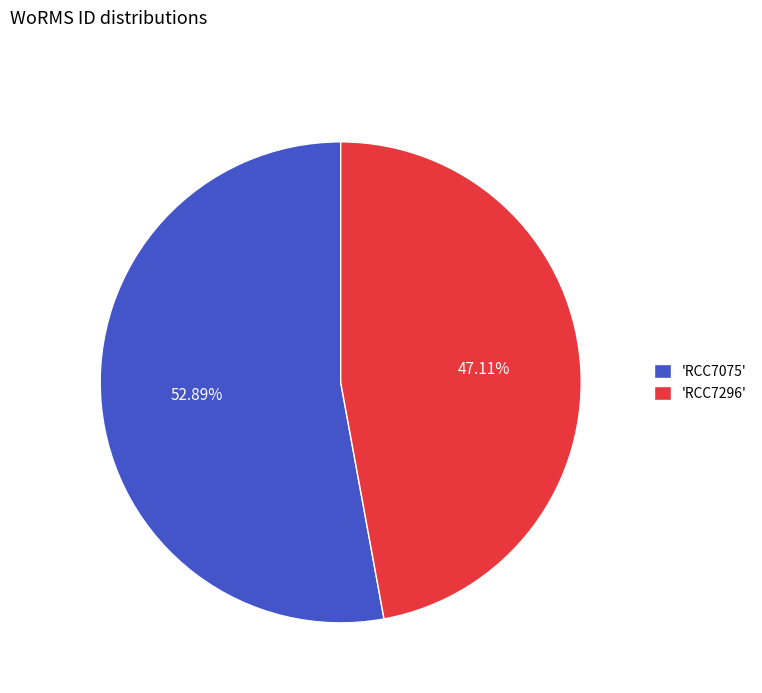

Is 'RCC7075' the majority of the pie?

Yes